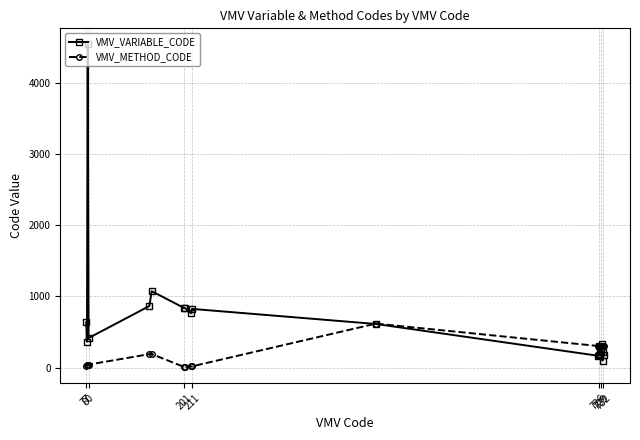

How many values in the VMV_METHOD_CODE series are below 303?

10